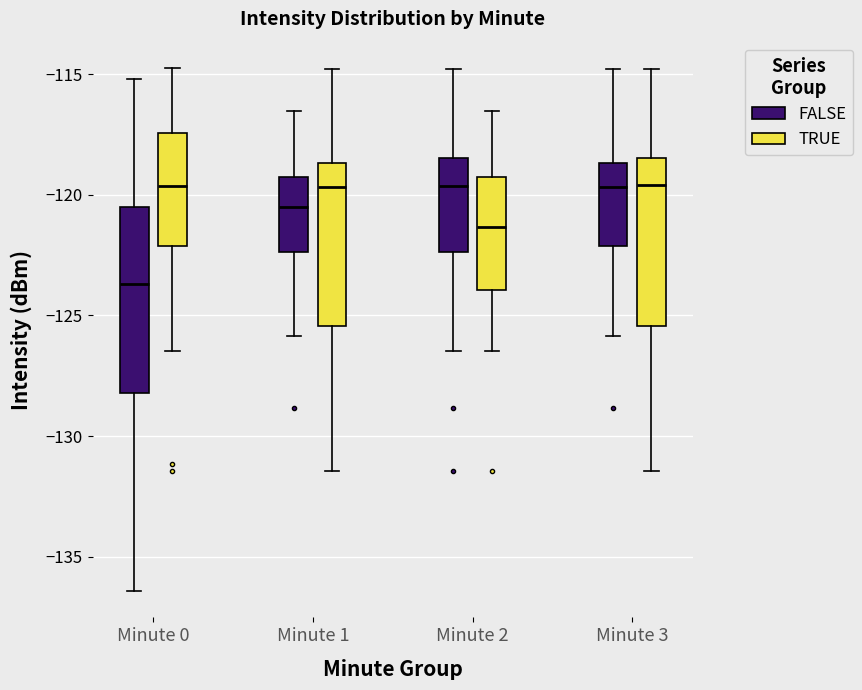

Reading left to right, read every box against the y-axis: the position of its median line, the range the box covers, and the ends of its whiskers. The values are not printed on the chart, so give them approximately, as read against the axis.

Minute 0 (FALSE): median -123.5, box -128.0 to -120.5, whiskers -136.5 to -115.0
Minute 0 (TRUE): median -119.5, box -122.0 to -117.5, whiskers -126.5 to -114.5
Minute 1 (FALSE): median -120.5, box -122.5 to -119.5, whiskers -126.0 to -116.5
Minute 1 (TRUE): median -119.5, box -125.5 to -118.5, whiskers -131.5 to -115.0
Minute 2 (FALSE): median -119.5, box -122.5 to -118.5, whiskers -126.5 to -115.0
Minute 2 (TRUE): median -121.5, box -124.0 to -119.5, whiskers -126.5 to -116.5
Minute 3 (FALSE): median -119.5, box -122.0 to -118.5, whiskers -126.0 to -115.0
Minute 3 (TRUE): median -119.5, box -125.5 to -118.5, whiskers -131.5 to -115.0